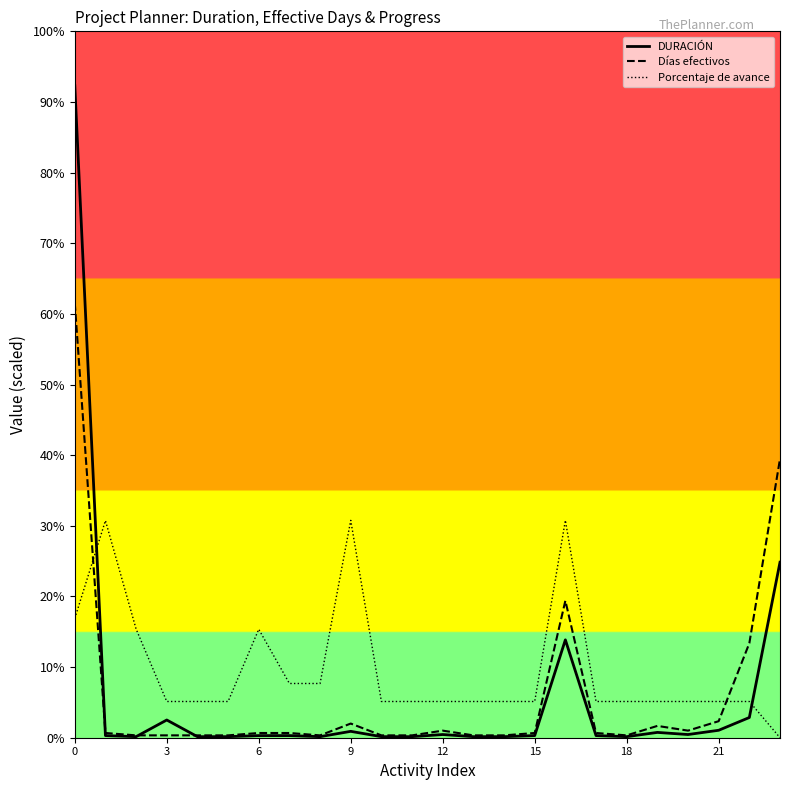

List the series in order of their peak value, highest first.

DURACIÓN, Días efectivos, Porcentaje de avance